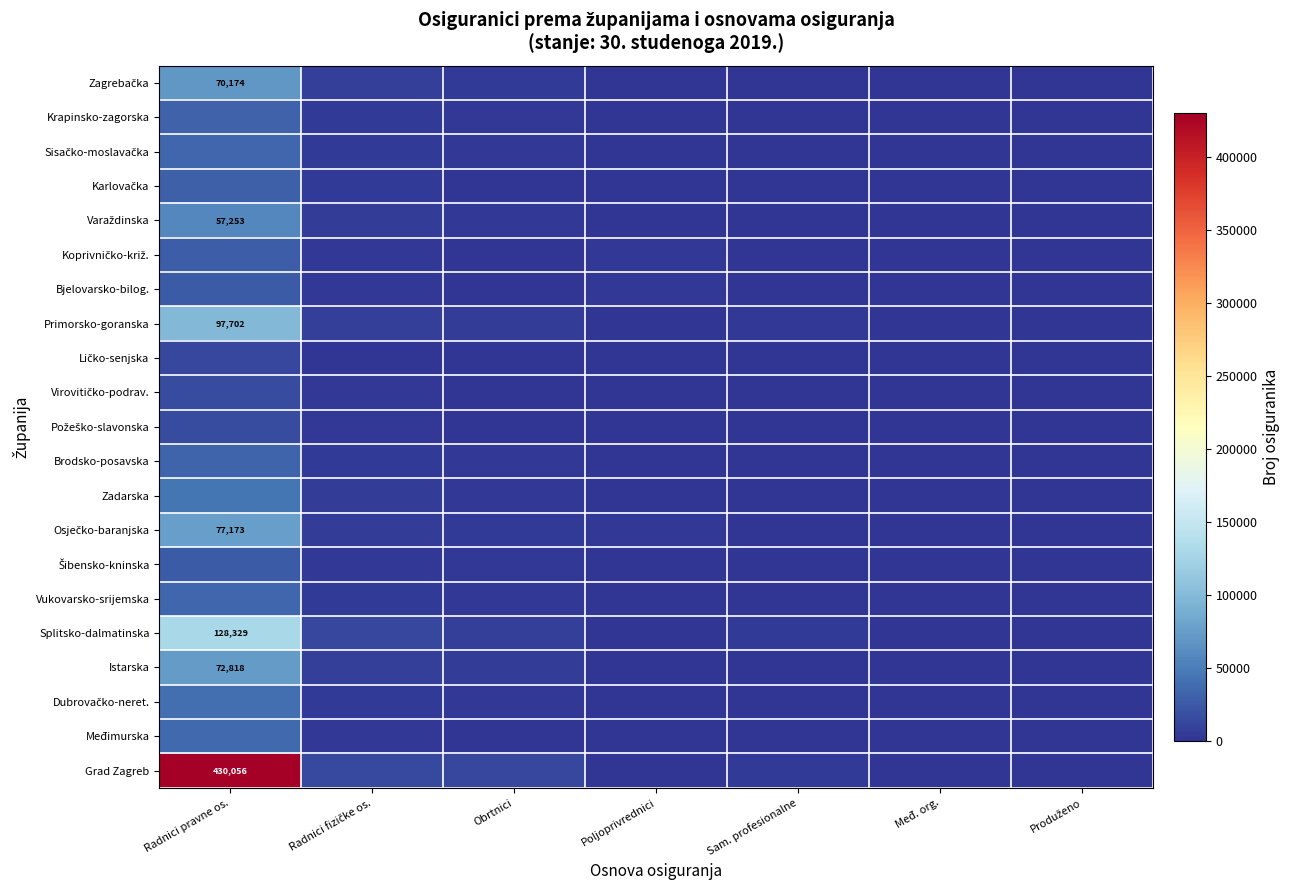

Which series has the widest spread of values?

Grad Zagreb